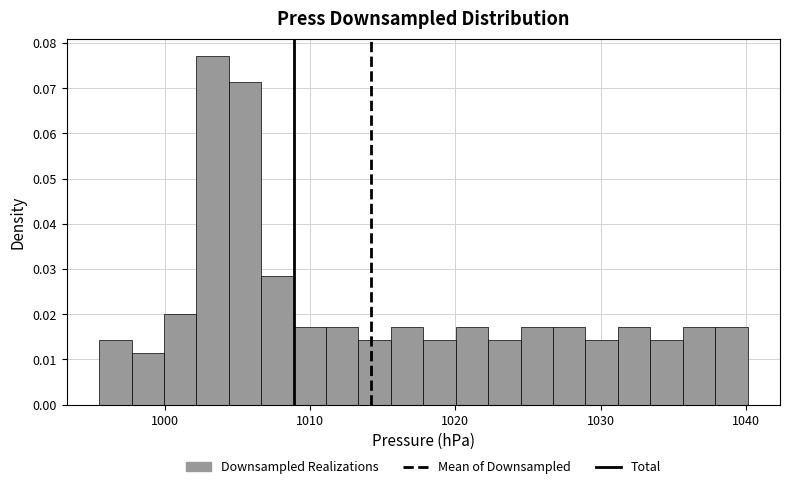

Around what value on the x-axis is the tallest bar? Give the approximate position of its centre, as read against the axis.

1003